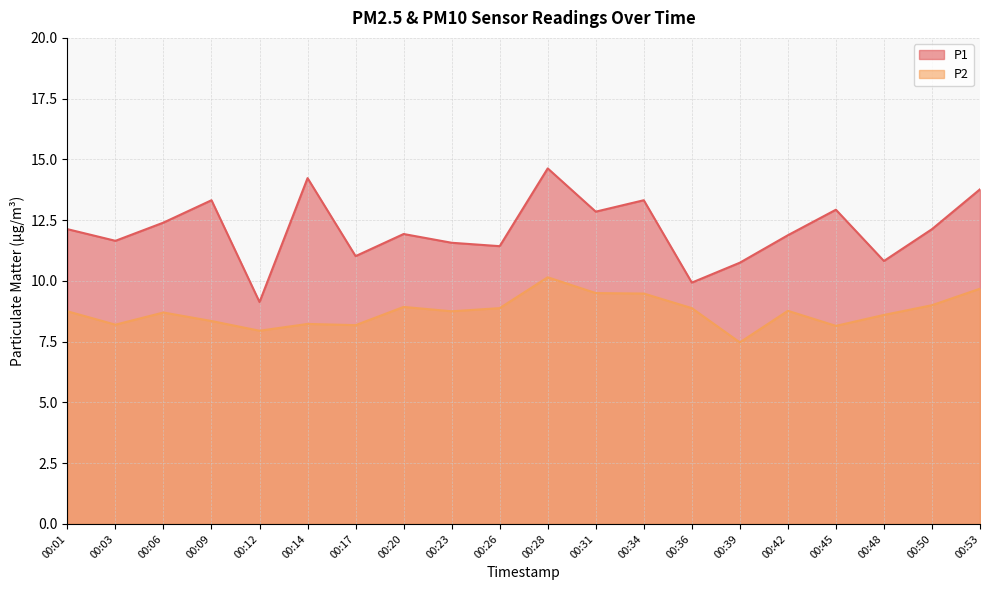

Read the P1 value at 00:36.

9.9